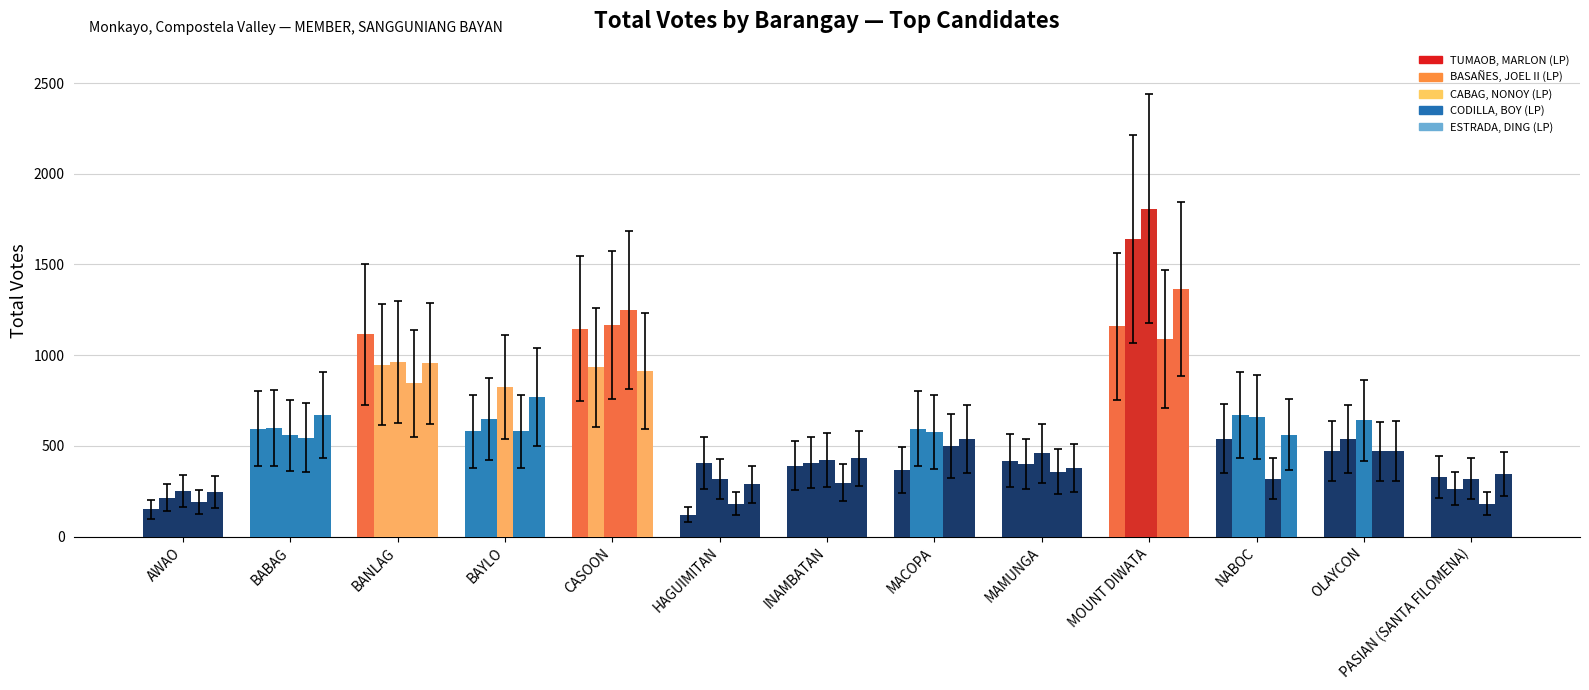

Count the number of categories in the chart.

13